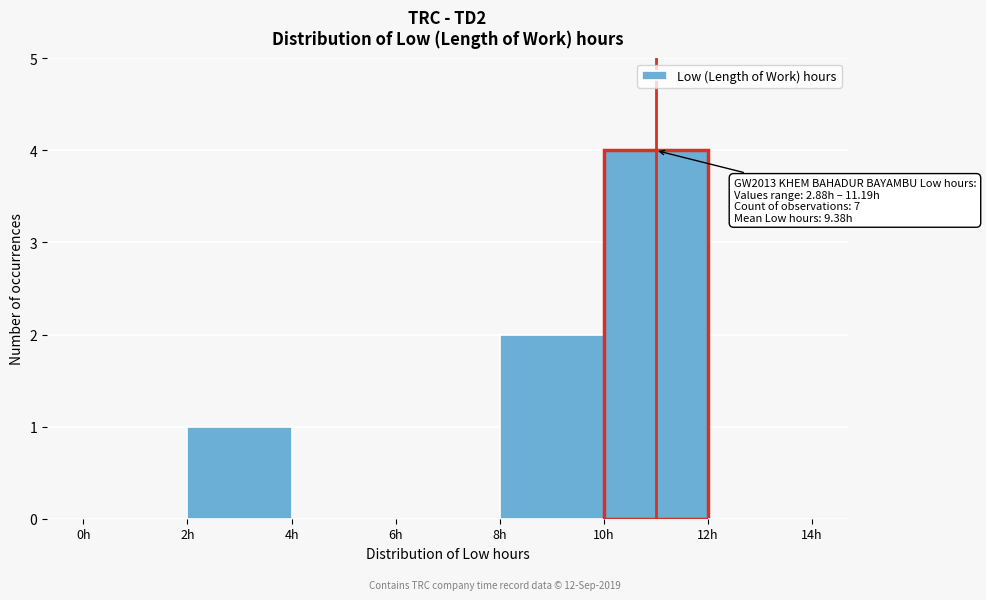

Over which range of the x-axis is the bar tallest?

10 to 12